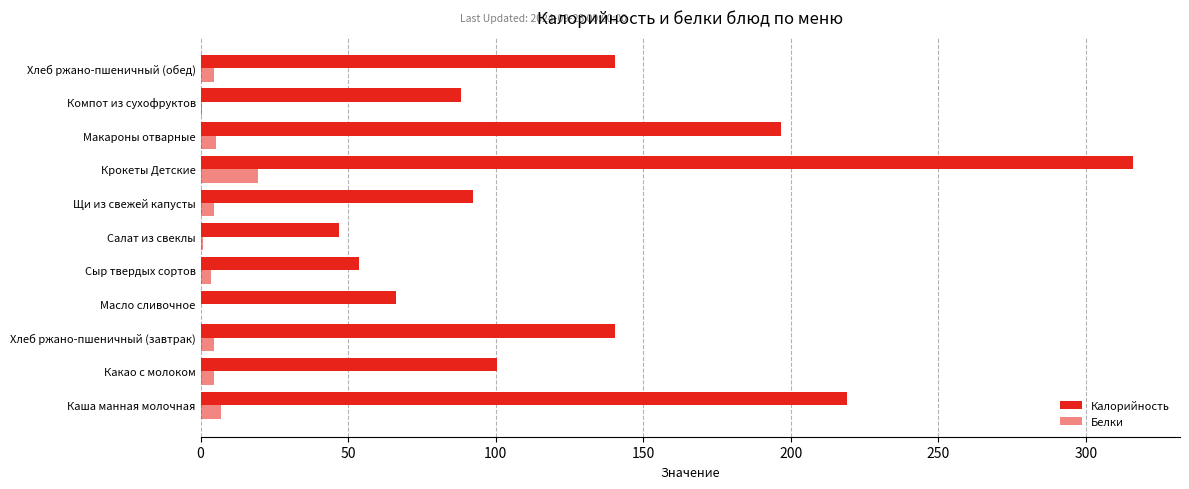

What is the average value of the Белки series?

5.0